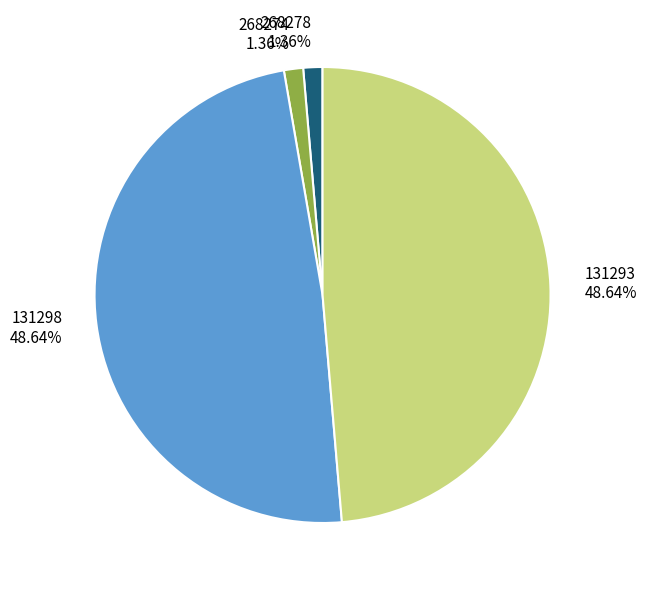

Do 131298 48.64% and 131293 48.64% together represent more than half of the pie?

Yes